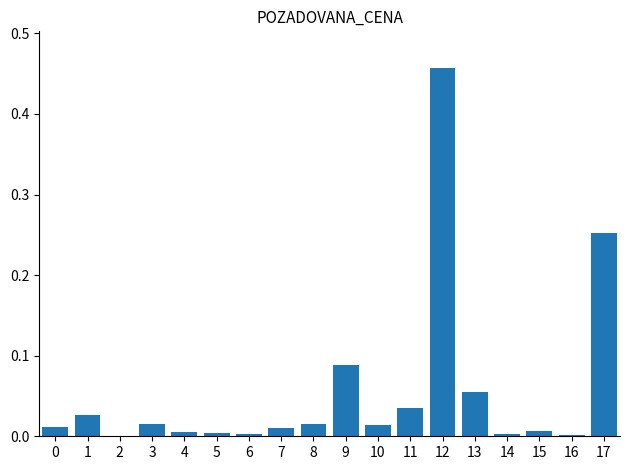

The value at 14 is 0.0. True or false?

True